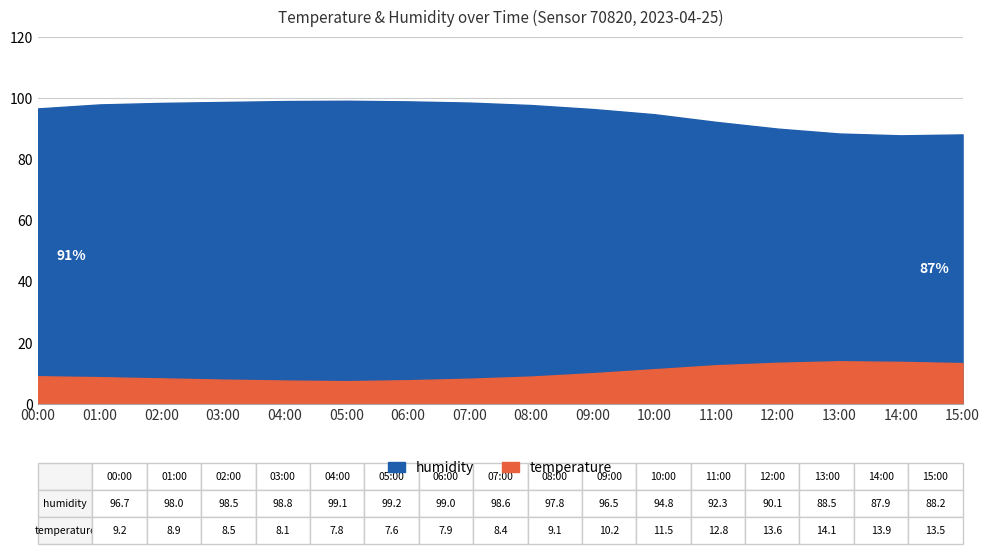

Reading left to right, extract all data points from this chart.

temperature: 9.2	8.9	8.5	8.1	7.8	7.6	7.9	8.4	9.1	10.2	11.5	12.8	13.6	14.1	13.9	13.5
humidity: 96.7	98.0	98.5	98.8	99.1	99.2	99.0	98.6	97.8	96.5	94.8	92.3	90.1	88.5	87.9	88.2